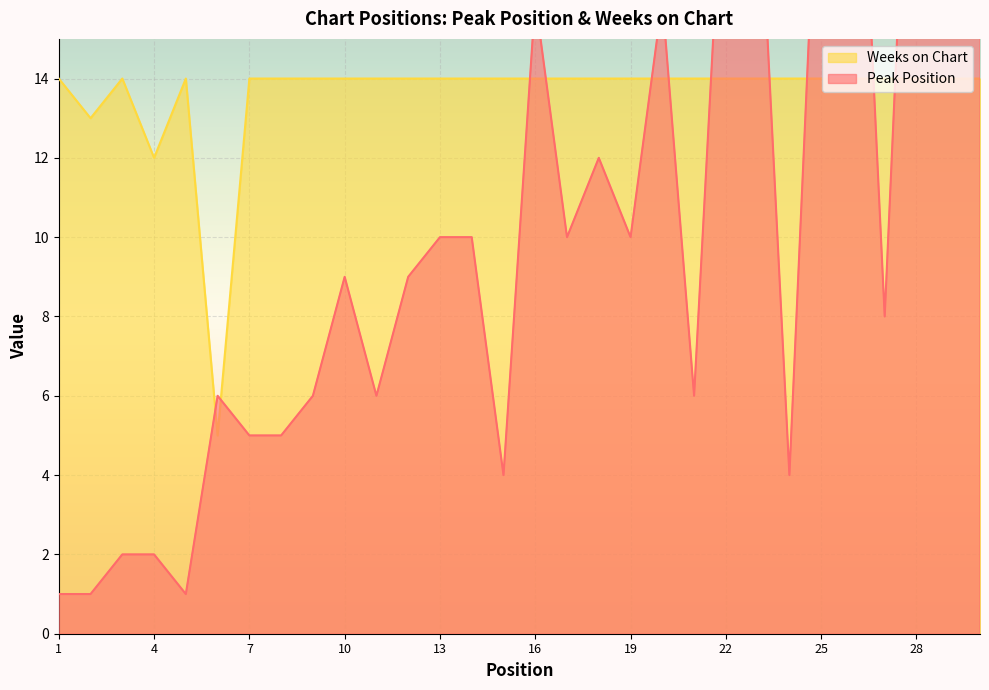

Which label corresponds to the smallest value in the chart?

1